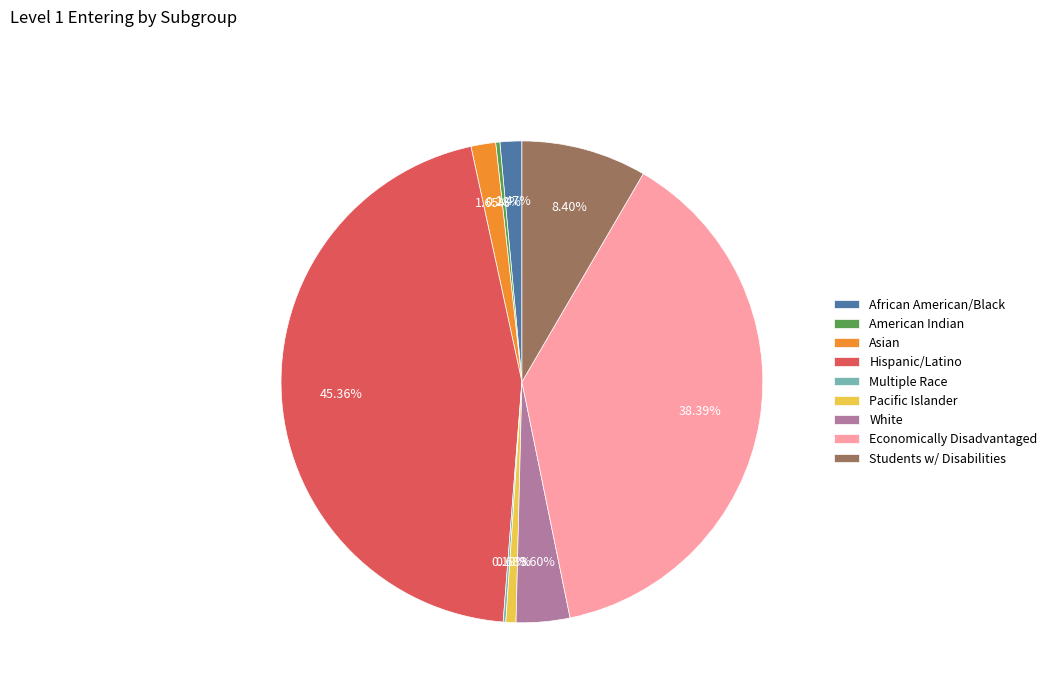

What is the largest slice in the pie chart?

Hispanic/Latino